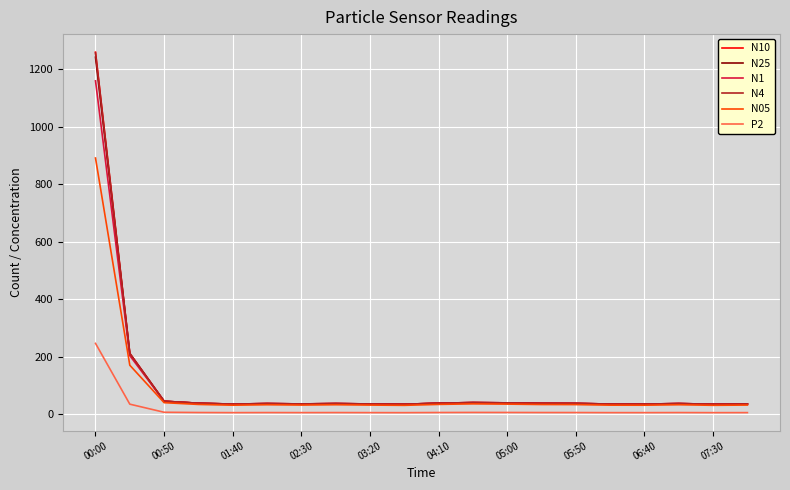

What is the maximum value for N10?

1260.2